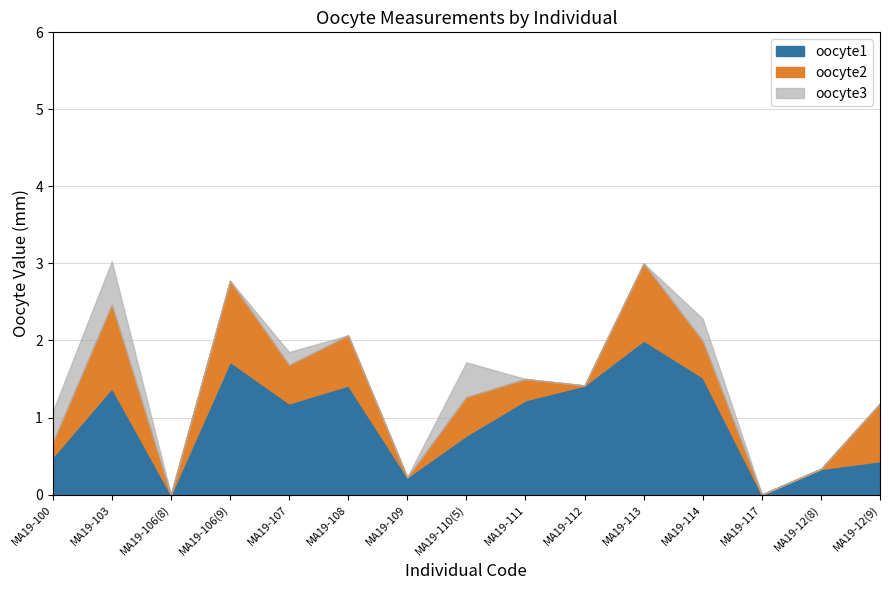

What is the maximum value for oocyte1?

2.0